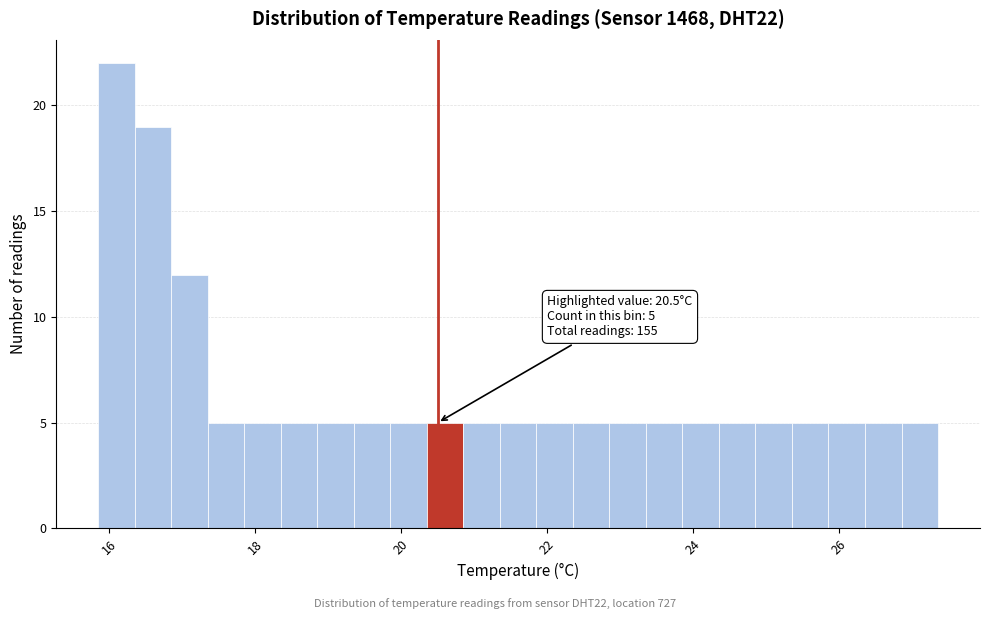

Around what value on the x-axis is the tallest bar? Give the approximate position of its centre, as read against the axis.

16.2